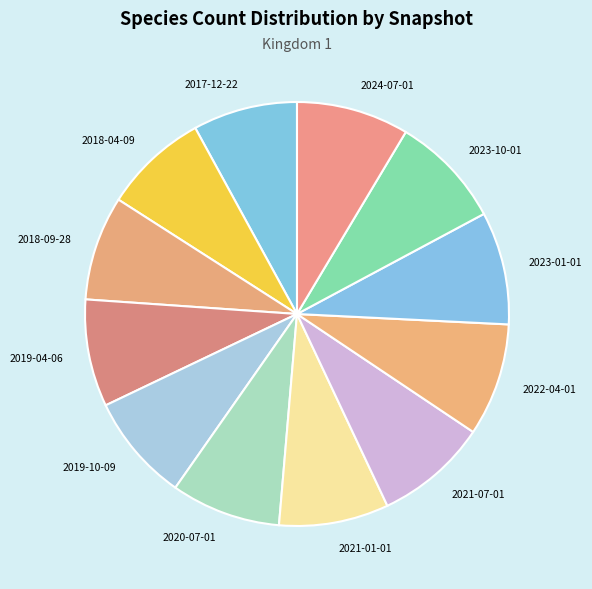

True or false: 2017-12-22 accounts for 8% of the total.

True